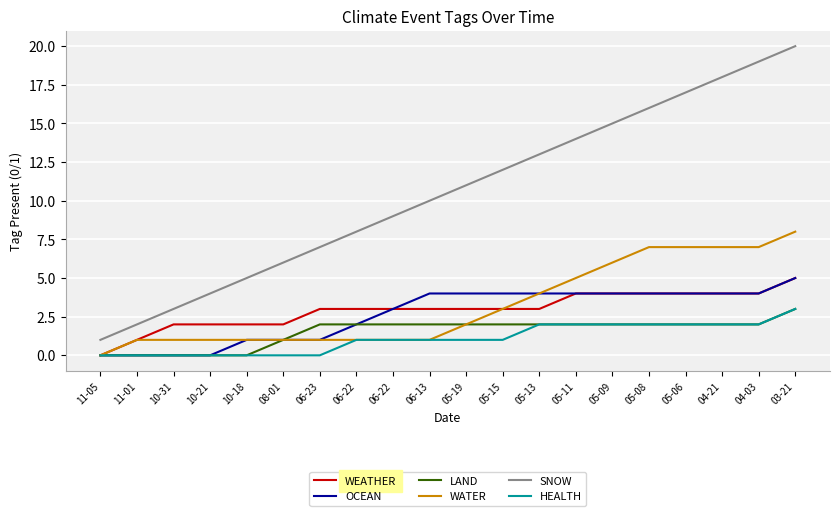

What is the average value of the OCEAN series?

3